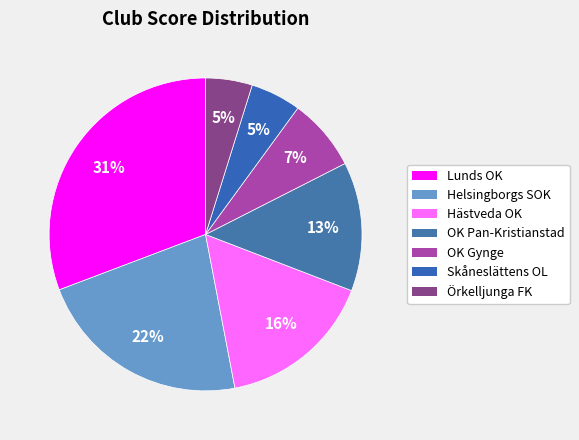

Rank the categories by value from highest to lowest.

Lunds OK, Helsingborgs SOK, Hästveda OK, OK Pan-Kristianstad, OK Gynge, Skåneslättens OL, Örkelljunga FK